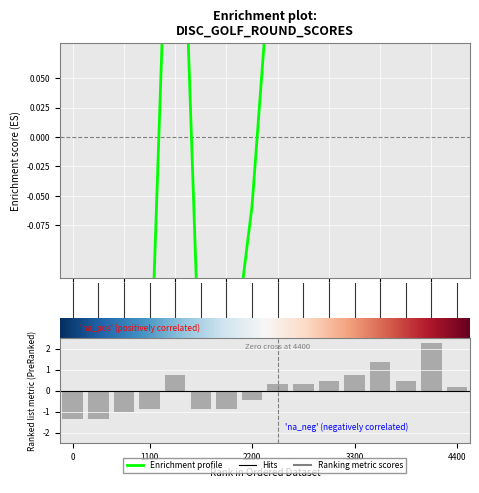

What is the maximum value shown in the chart?

2.3